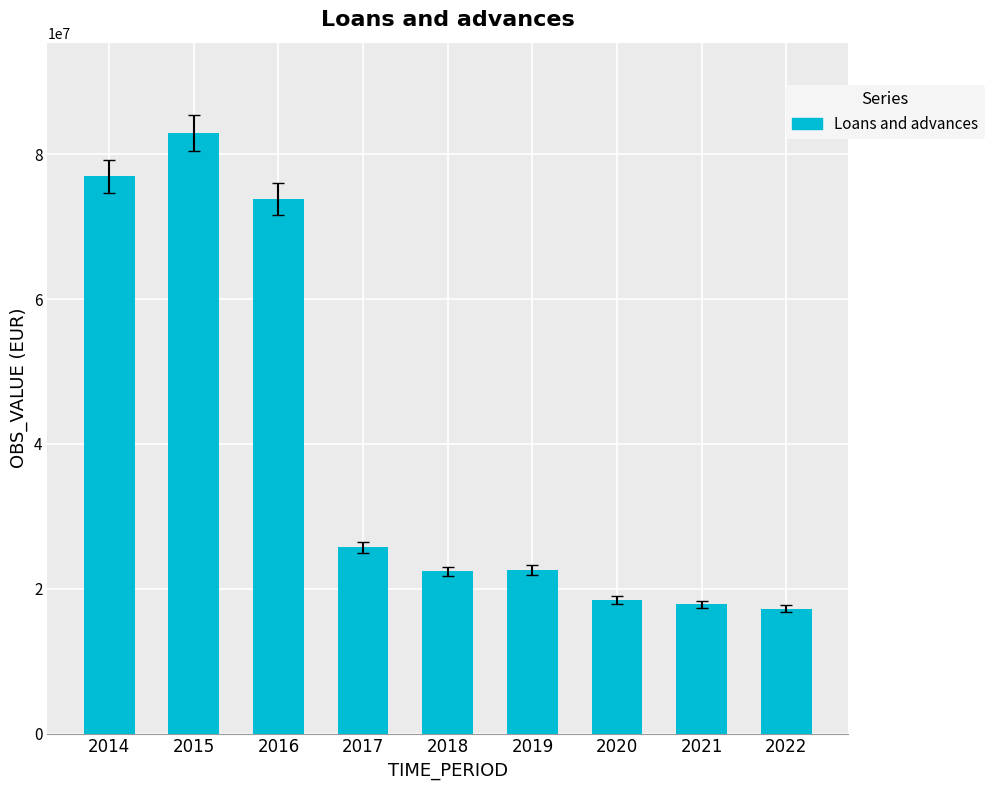

The value at 2016 is 73788739.6. True or false?

True